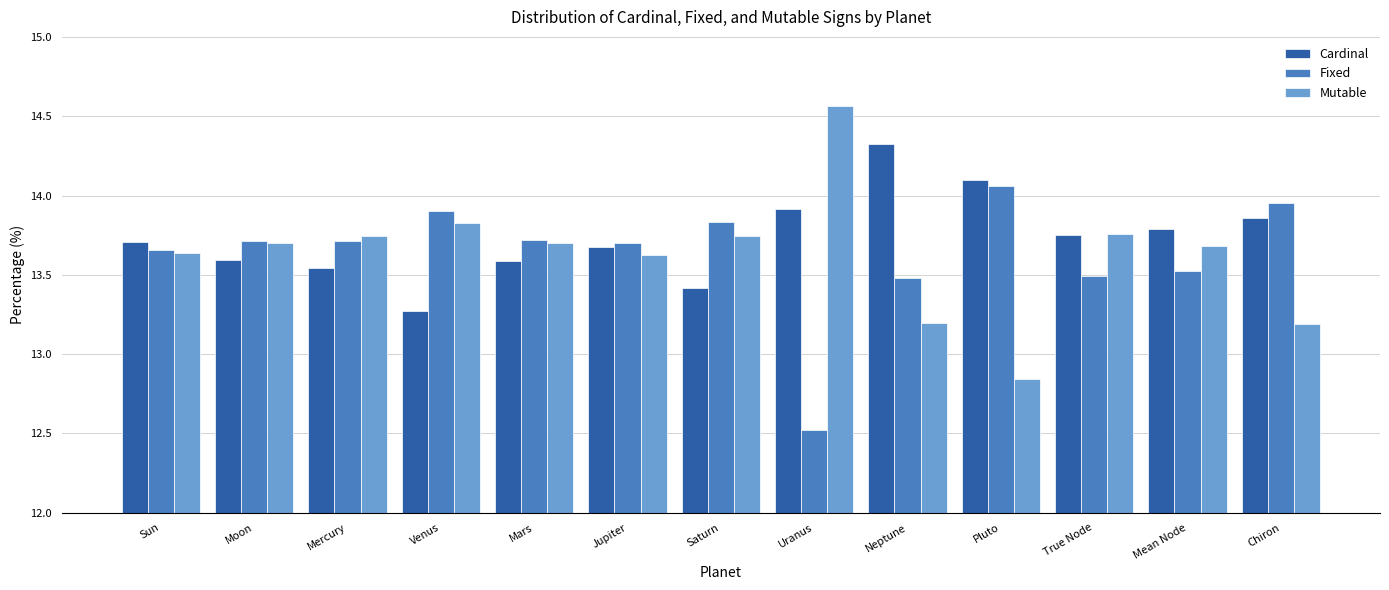

What is the total value across all series at Neptune?

41.0